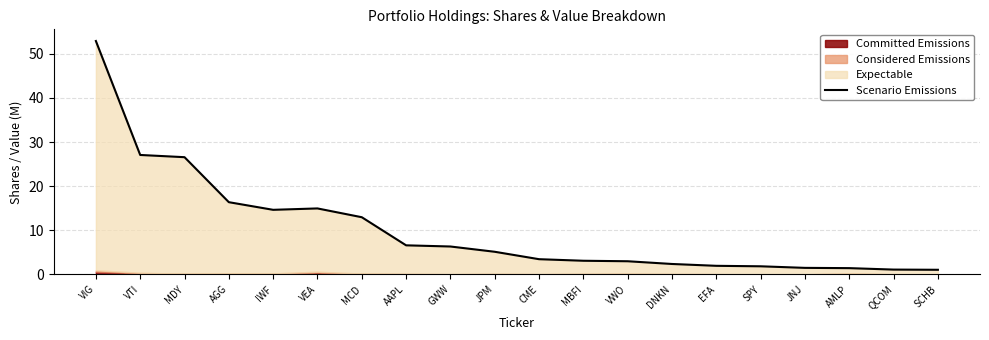

What is the change in value from VTI to AGG?

-10.7